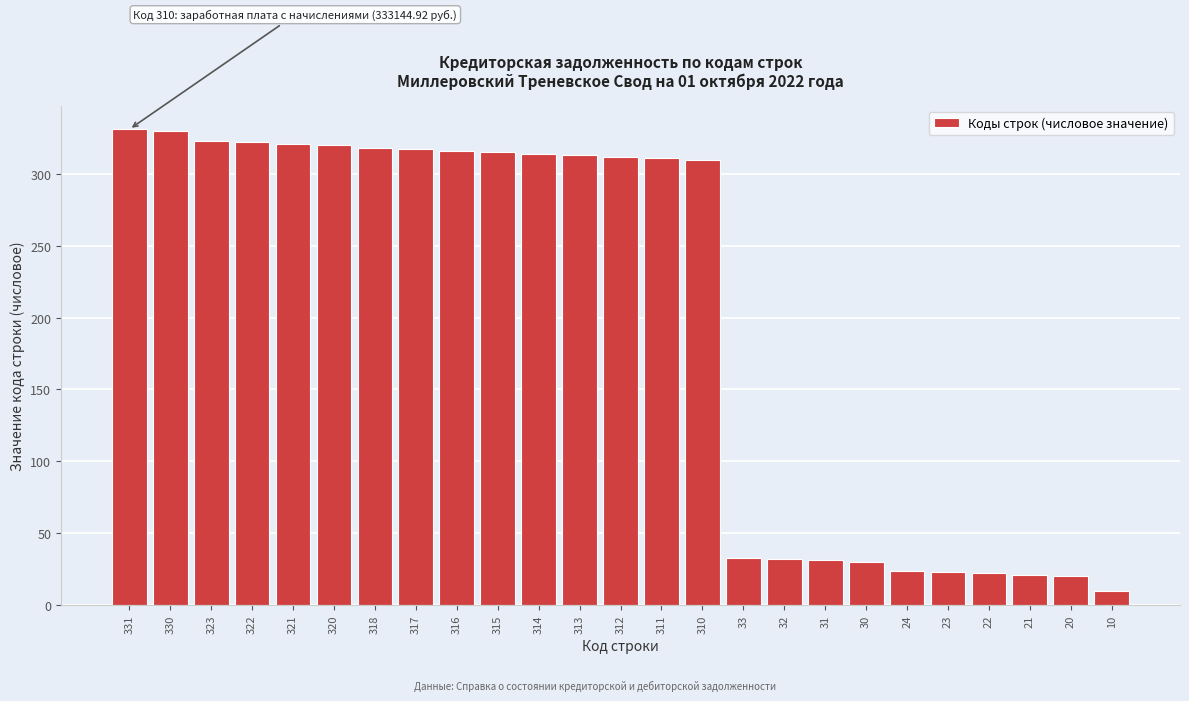

Approximately how many times larger is the value at 321 compared to 318?

1.0